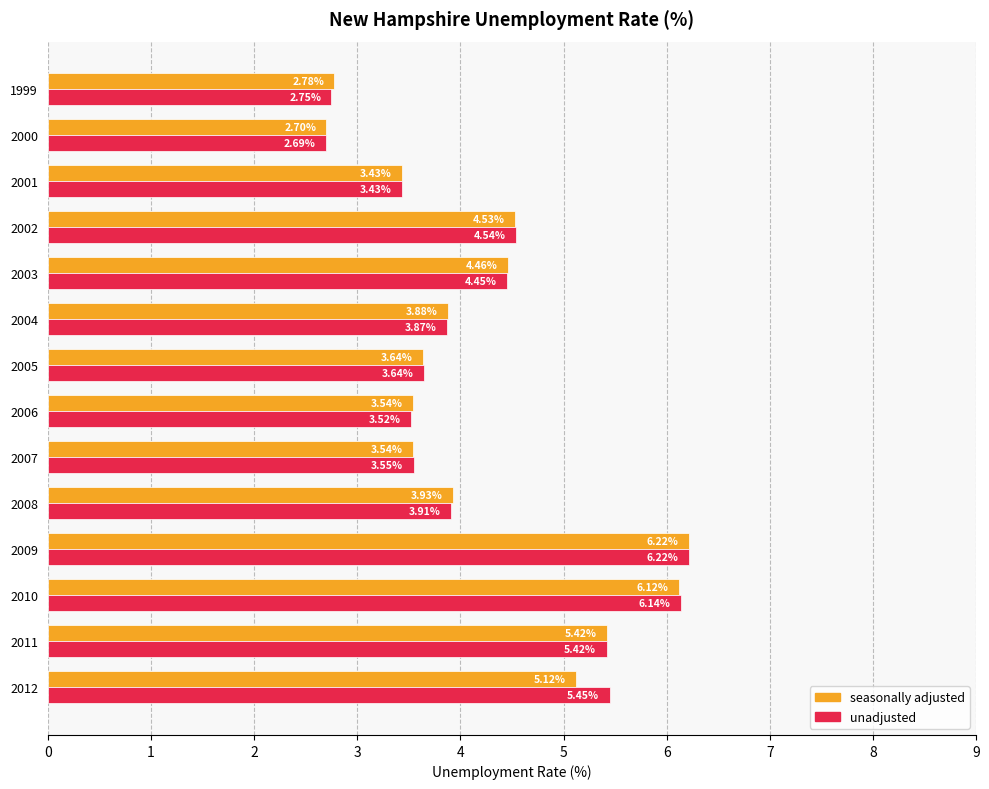

Which series has the largest total across all categories?

unadjusted